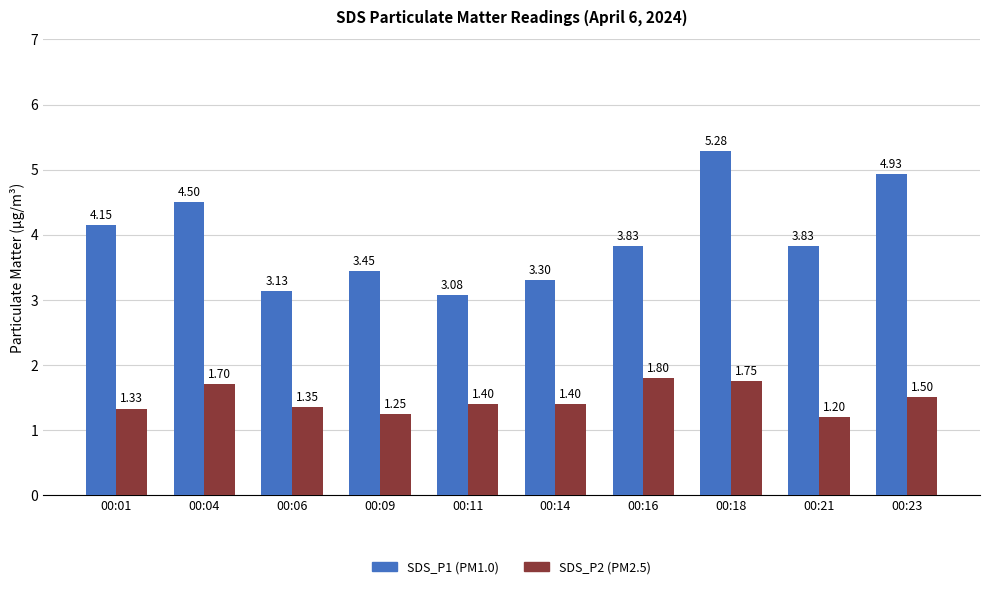

How many bars are there in each group?

2